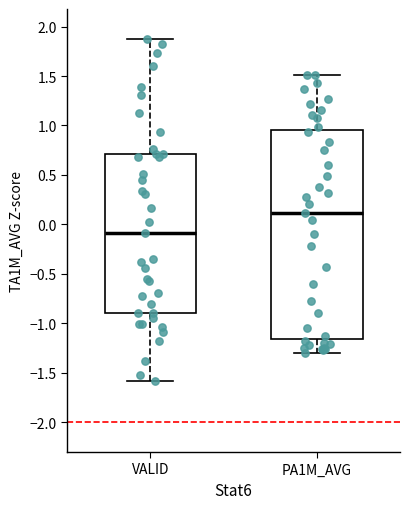

Which box has the lowest median line?

VALID